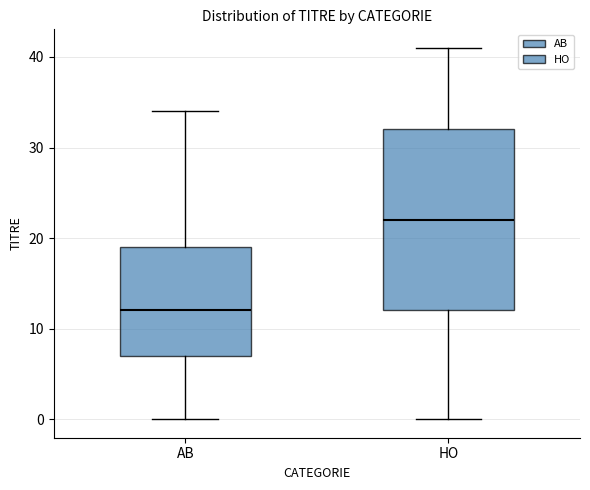

Where does the lower whisker of the box for HO end on the y-axis? The values are not printed on the chart, so give them approximately, as read against the axis.

0